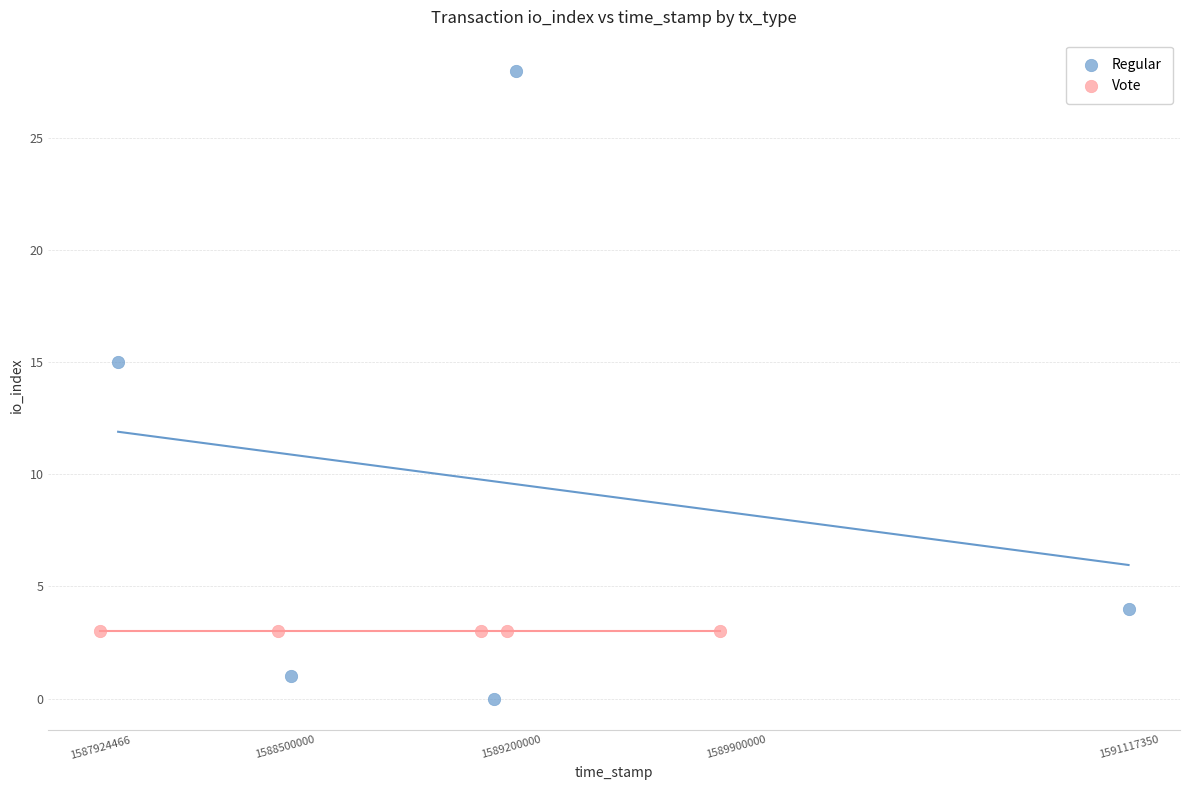

Which series contains the lowest Y value?

Regular